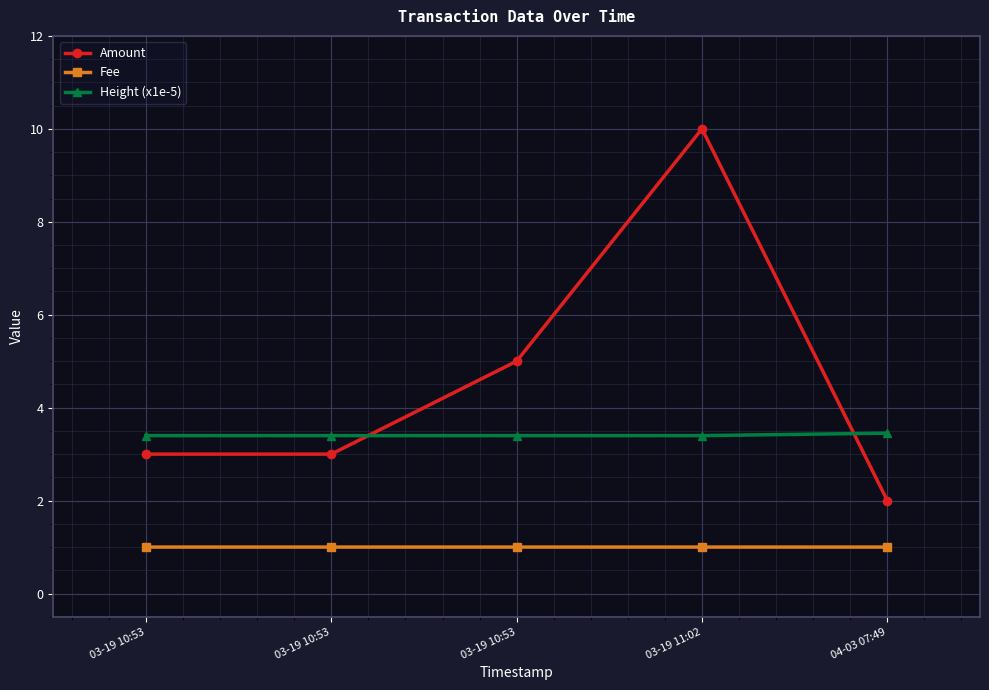

Reading left to right, what are all the values shown in this chart?

Amount: 3.0	3.0	5.0	10.0	2.0
Fee: 1.0	1.0	1.0	1.0	1.0
Height (x1e-5): 3.4	3.4	3.4	3.4	3.5